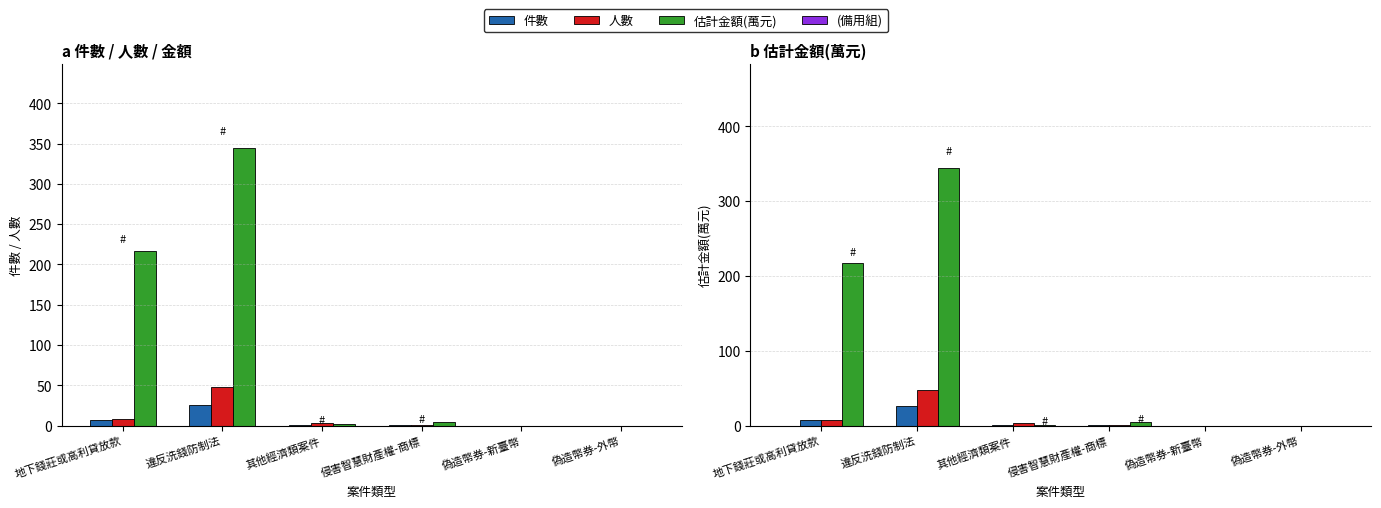

What is the label of the 4th bar from the right?

其他經濟類案件